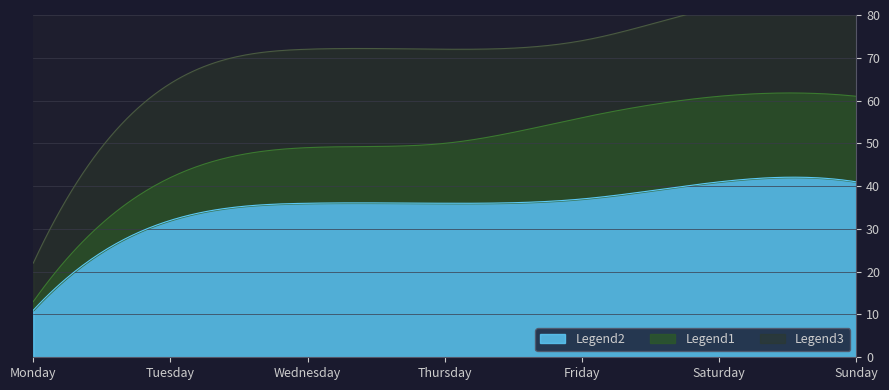

Which category has the highest value in the Legend3 series?

Wednesday